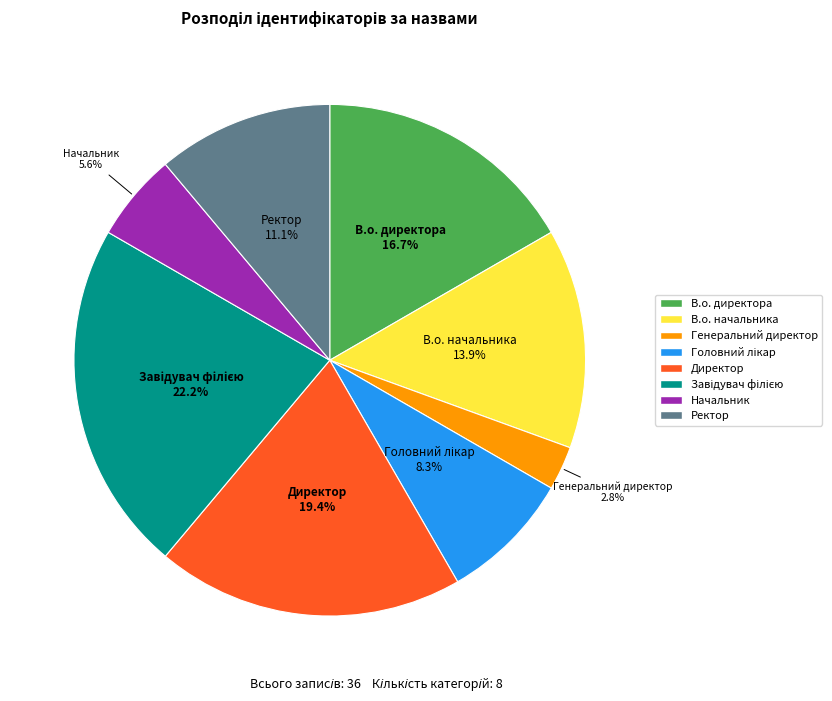

Count the number of slices in the pie.

8